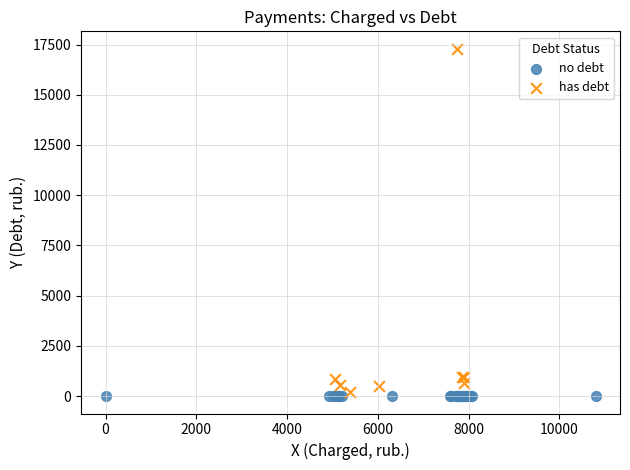

Which series contains the highest Y value?

has debt